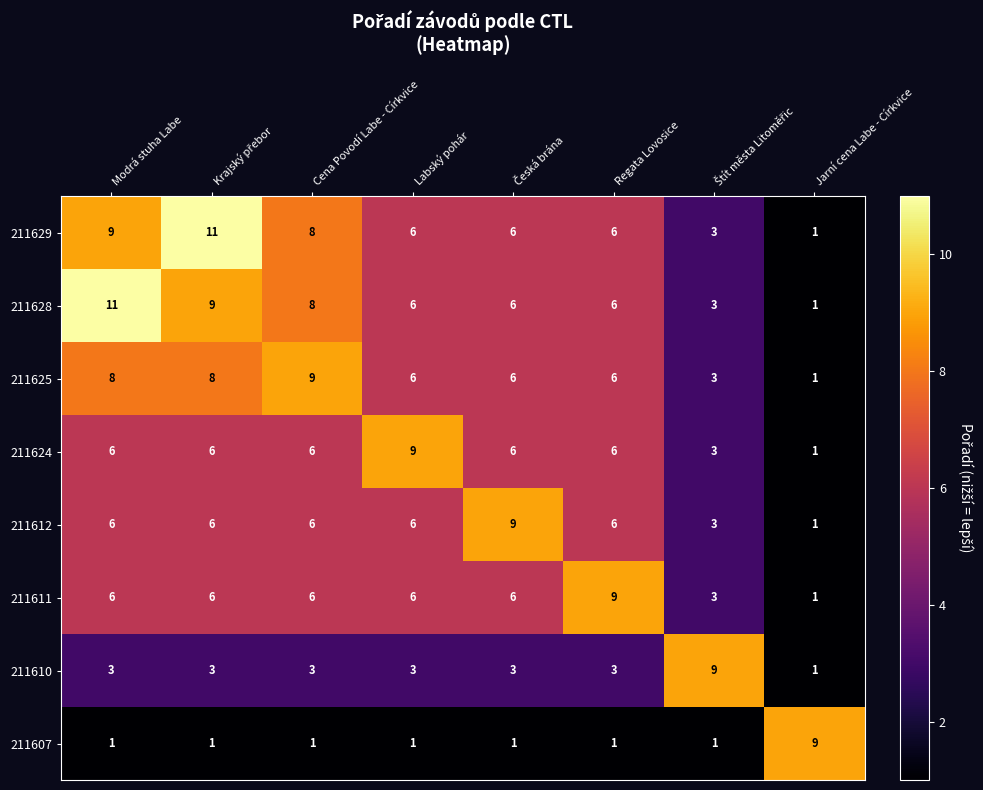

At how many categories does at least one series exceed 1?

8